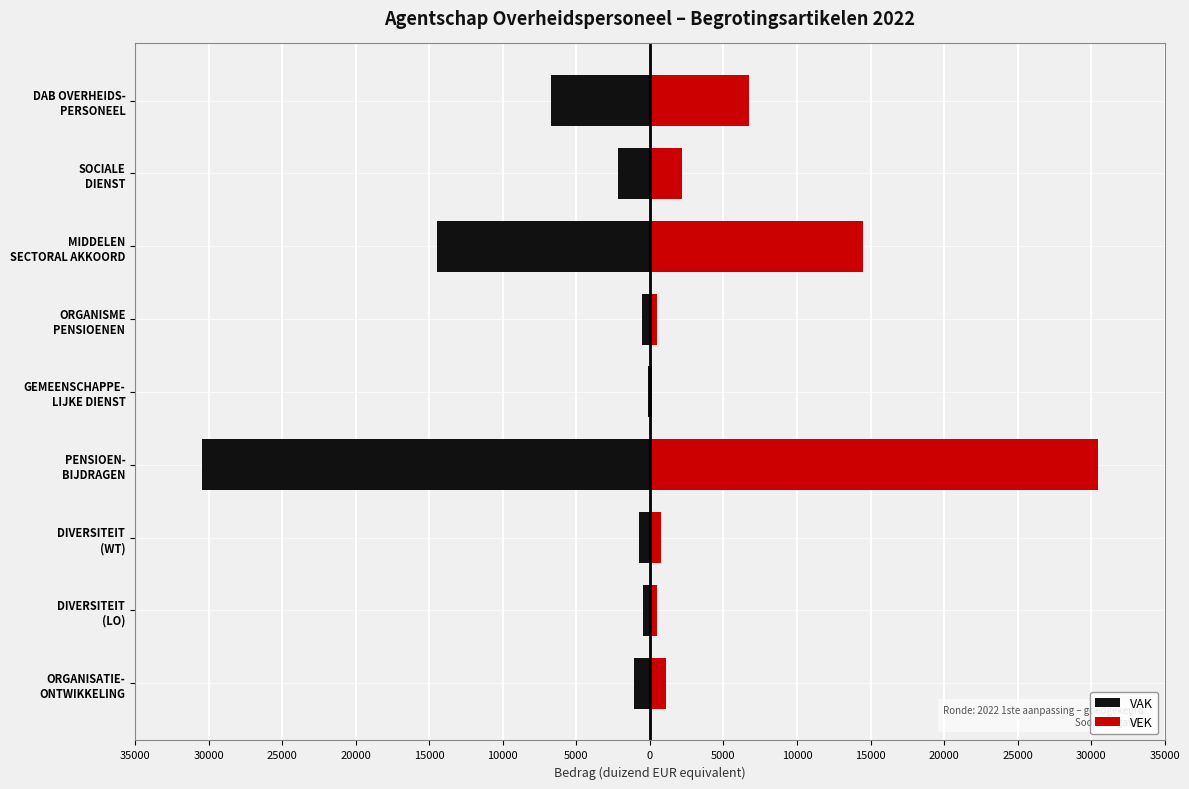

Reading left to right, extract all data points from this chart.

VAK: -1106	-478	-766	-30479	-160	-509	-14489	-2176	-6739
VEK: 1106	478	766	30479	160	509	14489	2176	6739